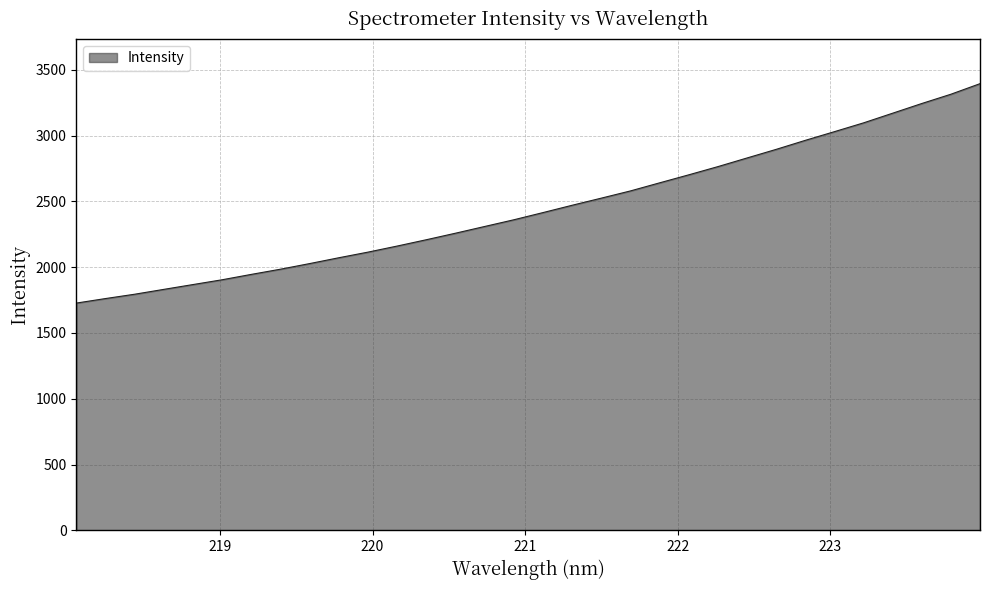

What is the maximum value shown in the chart?

3395.5